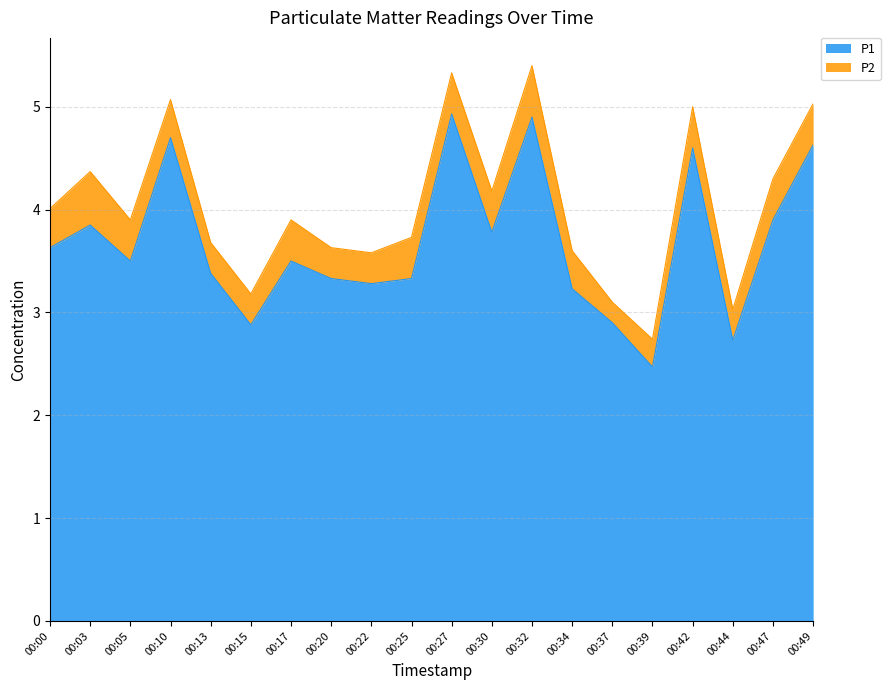

Is it true that the value at 00:49 is 2.6?

False